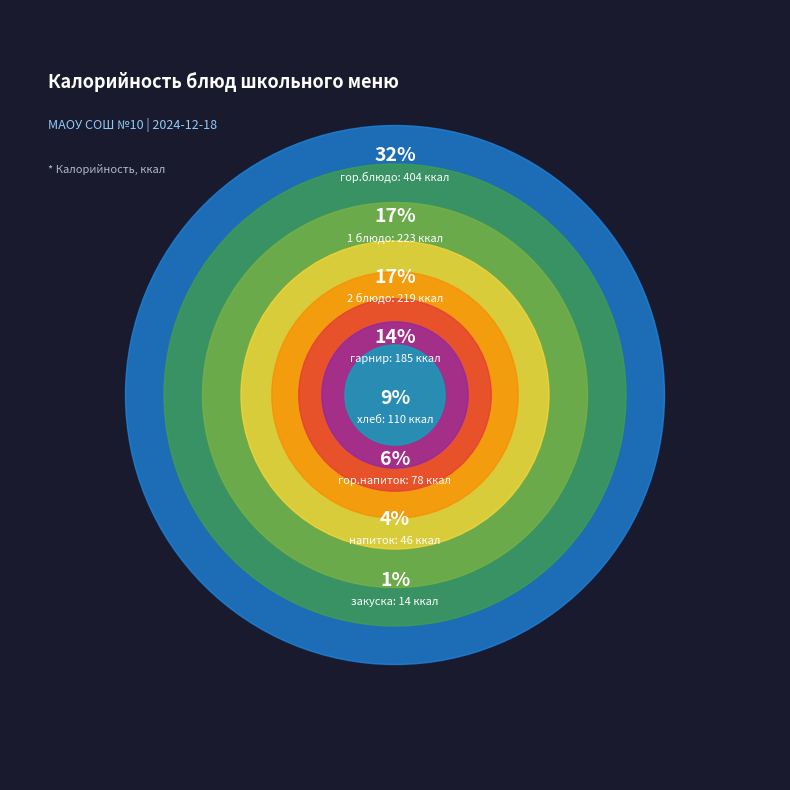

Is there a majority slice in this chart?

No